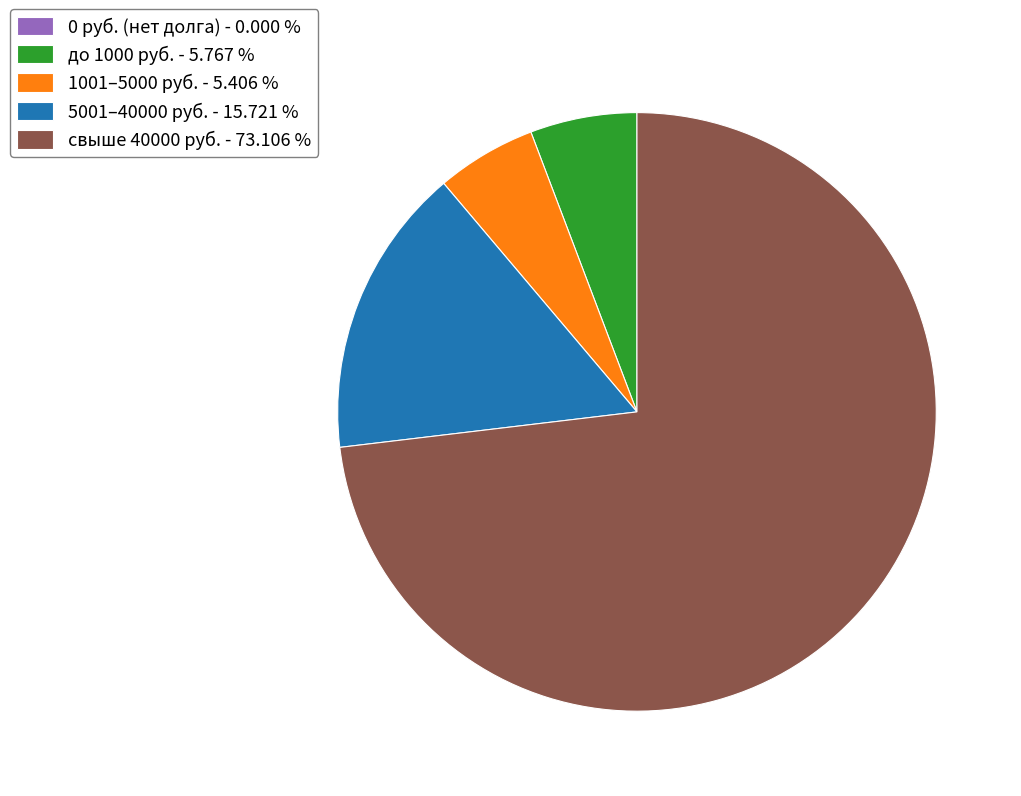

Which category has the biggest portion of the pie?

свыше 40000 руб. - 73.106 %